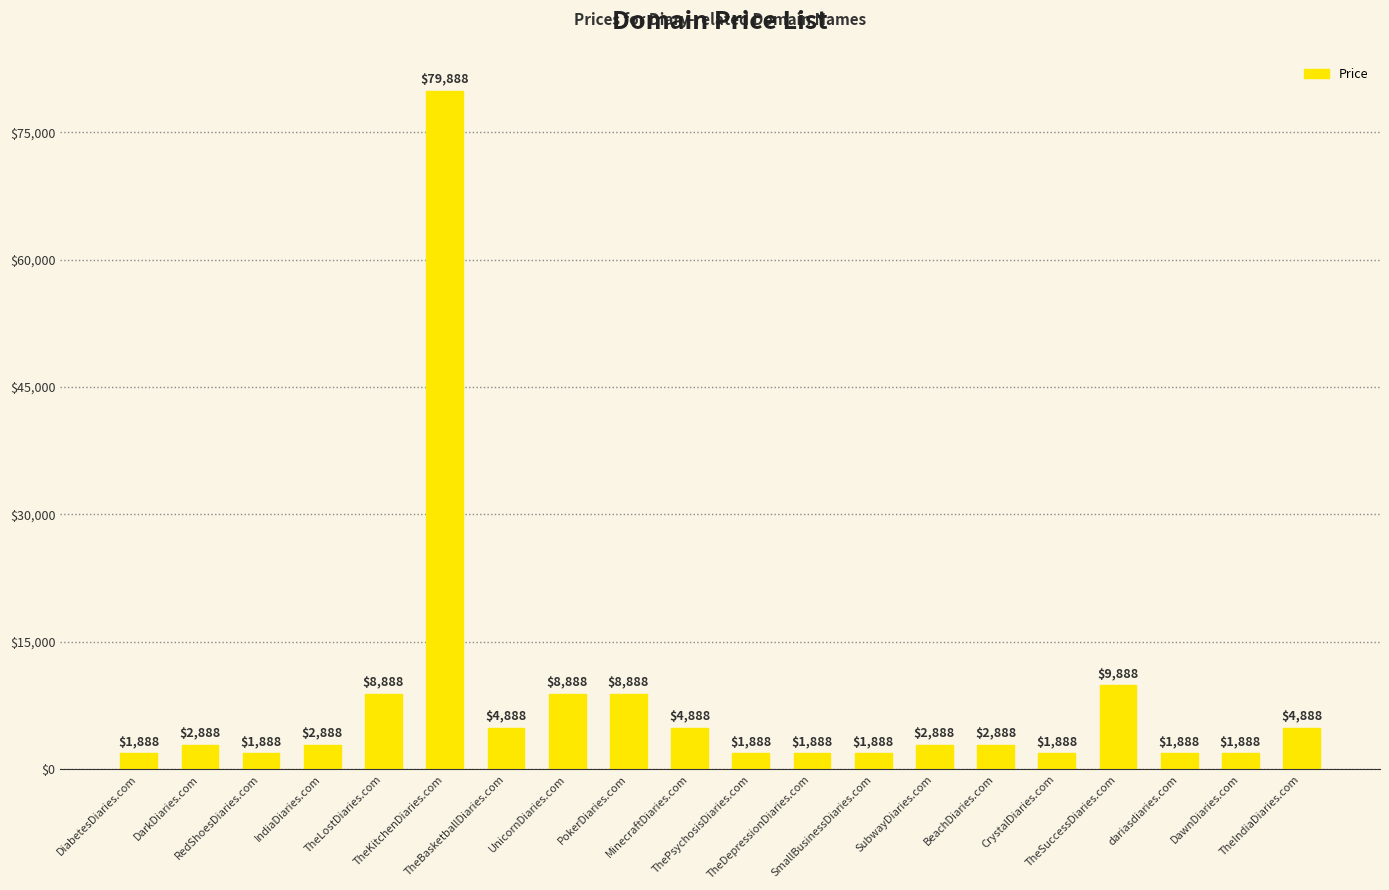

What is the sum of all values?

157760